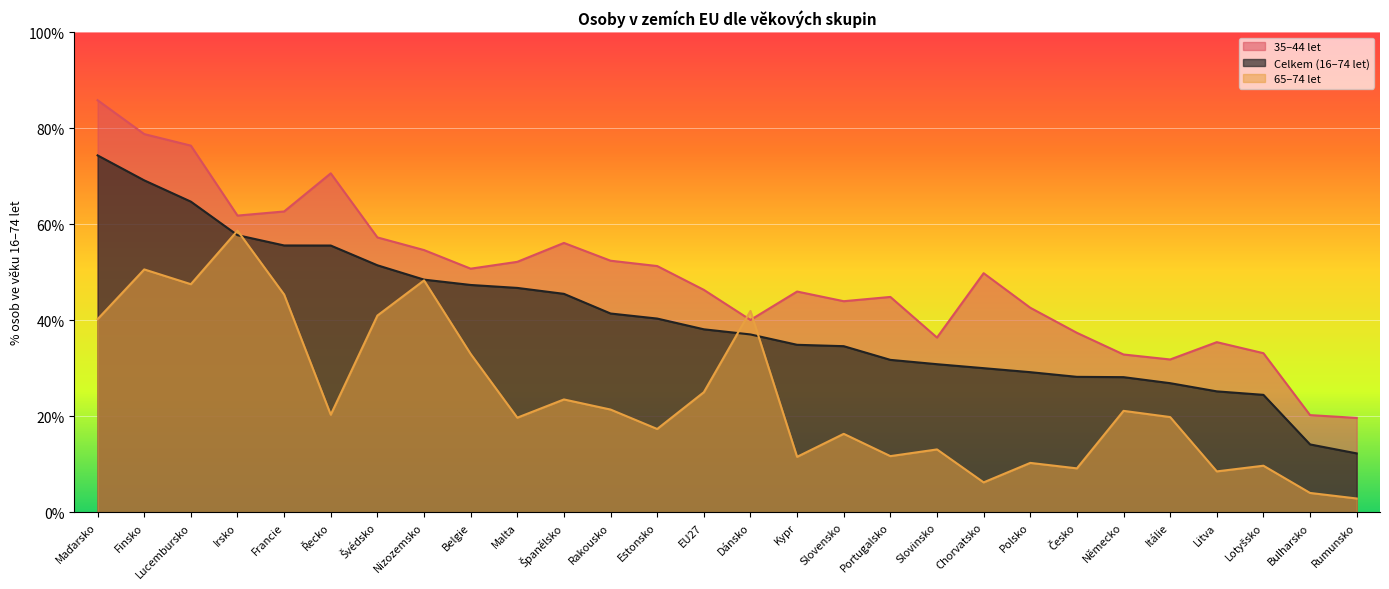

How many data points in Celkem (16–74 let) are above 38?

14